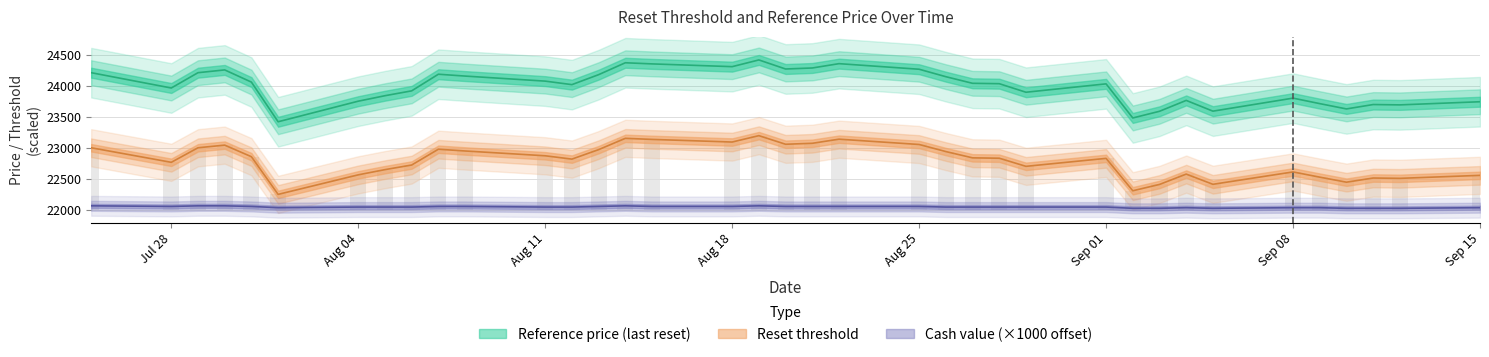

Between 2025-08-25 and 2025-07-25, which is larger?

2025-08-25